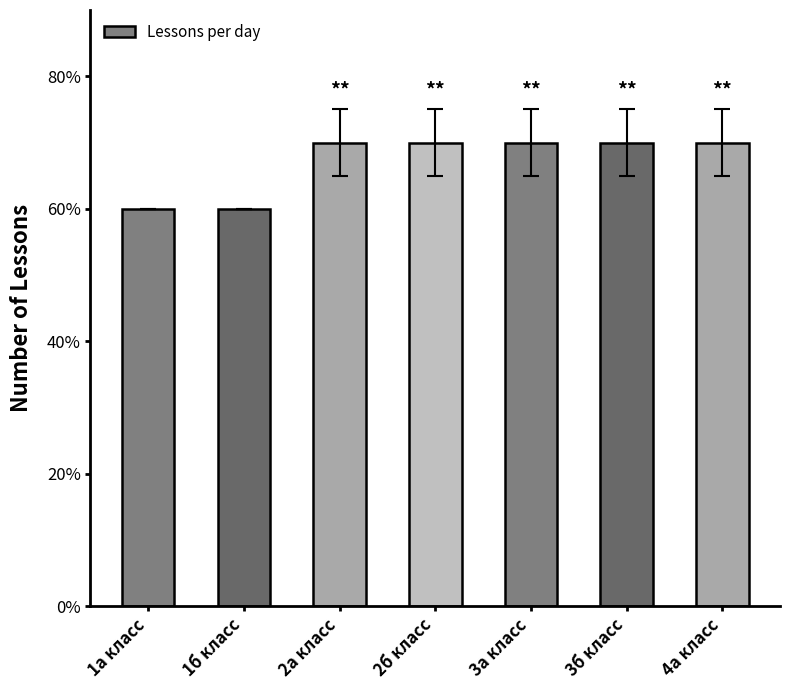

Rank the categories by value from lowest to highest.

1а класс, 1б класс, 2а класс, 2б класс, 3а класс, 3б класс, 4а класс